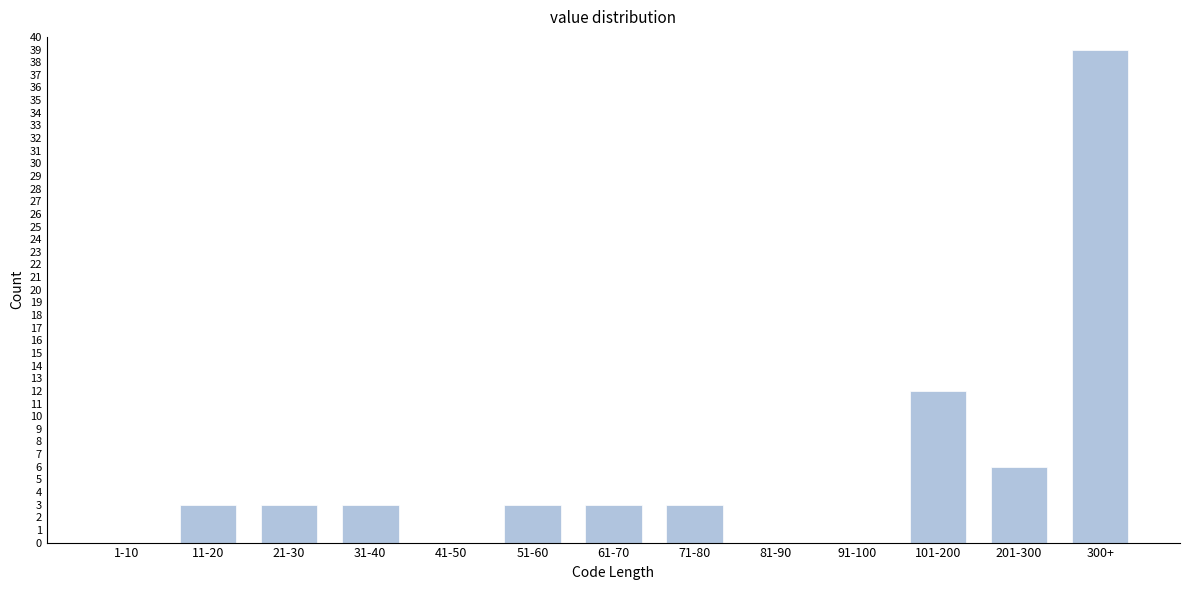

Reading left to right, list all the values displayed in this chart.

1-10=0	11-20=3	21-30=3	31-40=3	41-50=0	51-60=3	61-70=3	71-80=3	81-90=0	91-100=0	101-200=12	201-300=6	300+=39